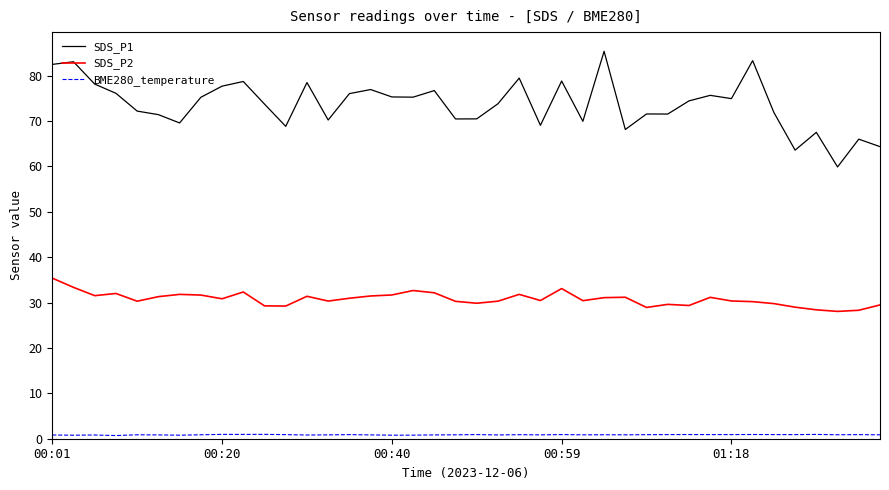

Rank the series by their maximum value, from lowest to highest.

BME280_temperature, SDS_P2, SDS_P1